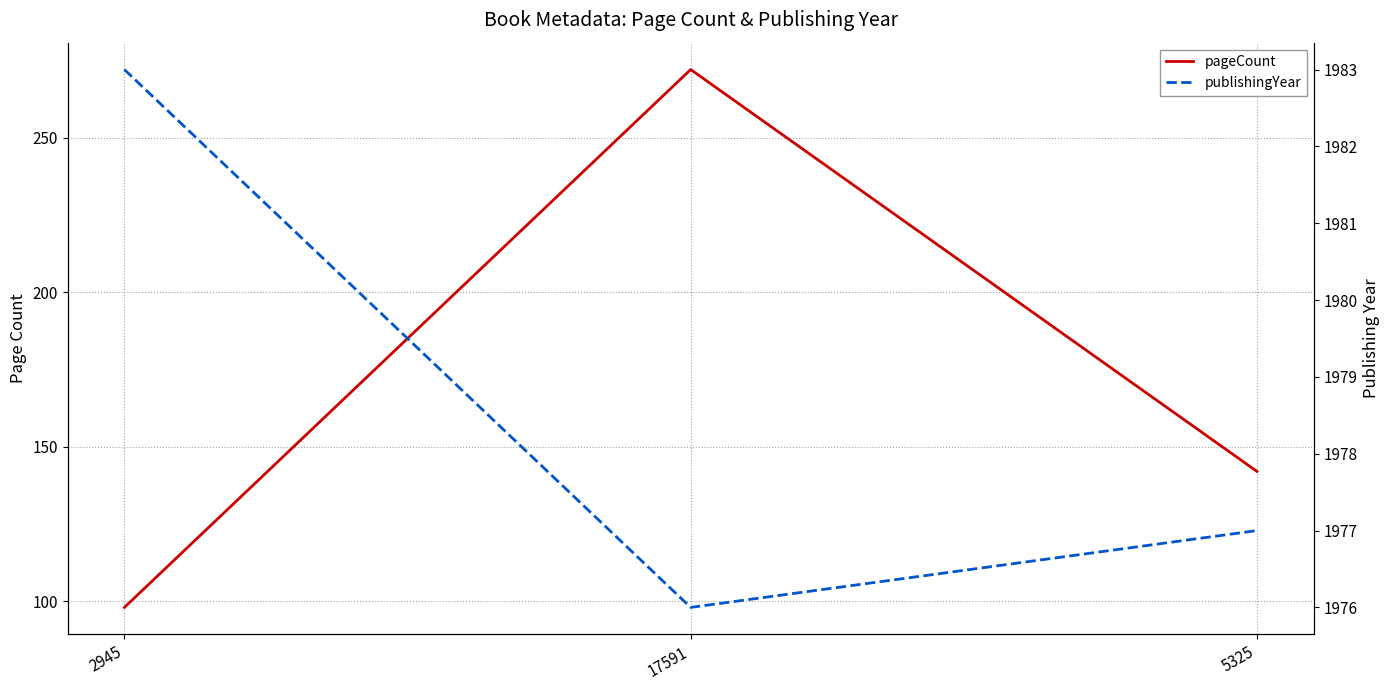

True or false: publishingYear has a value of 3064 at 2945.

False